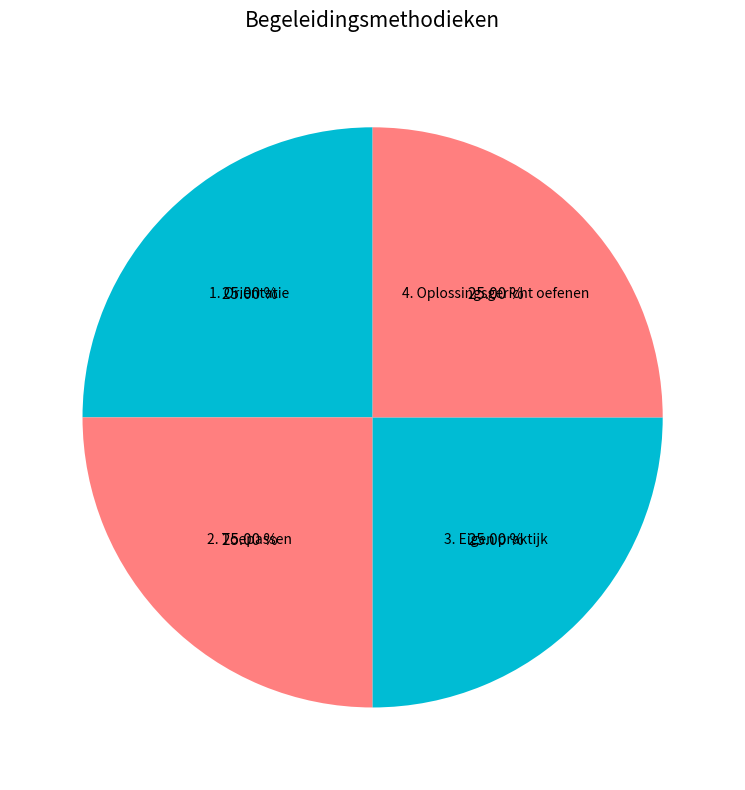

Approximately how many times larger is the value at 3. Eigen praktijk compared to 2. Toepassen?

1.0